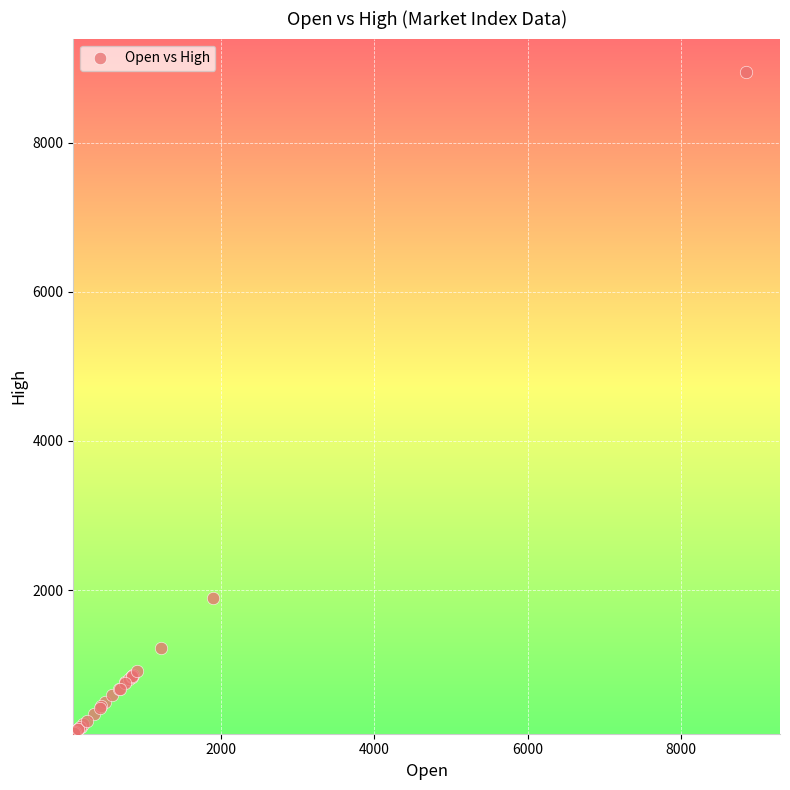

What Y value in the scatter plot is closest to 4513?

1898.2